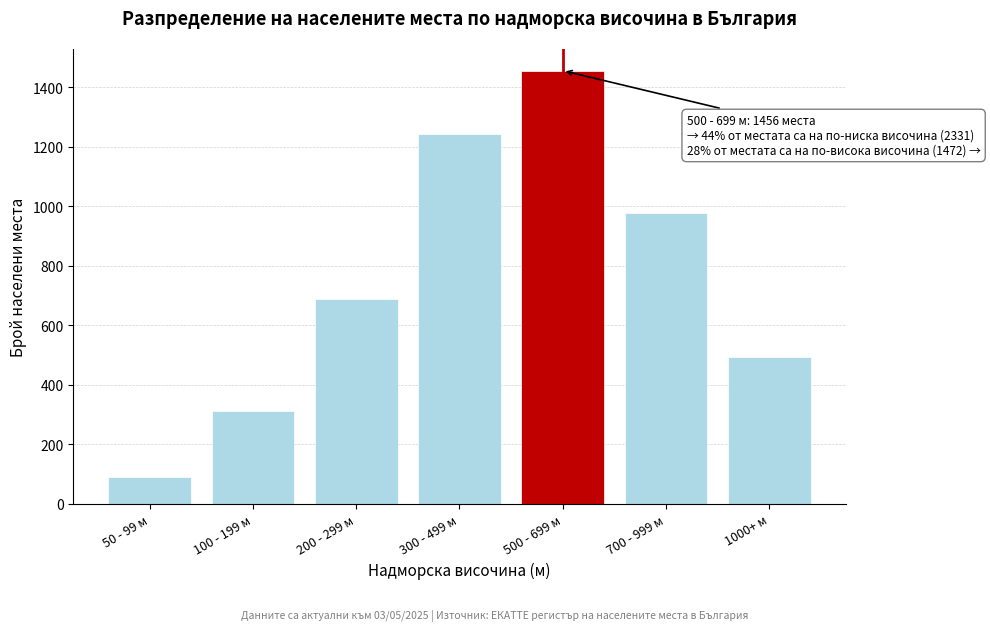

Reading left to right, list all the values displayed in this chart.

89	312	687	1243	1456	978	494